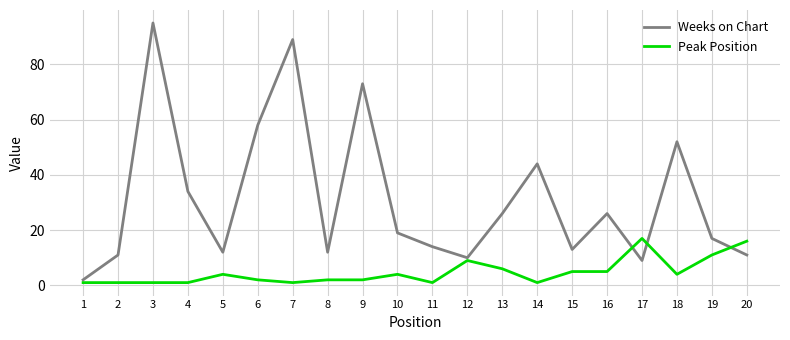

True or false: Weeks on Chart has a value of 23 at 11.

False